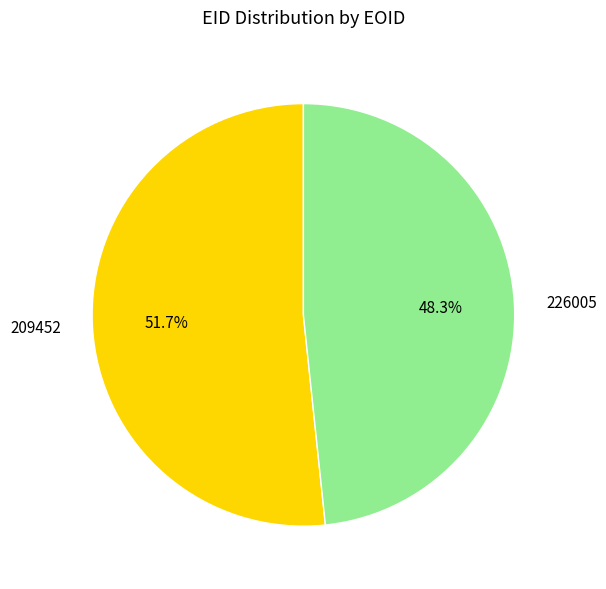

Does 226005 account for over 50% of the chart?

No